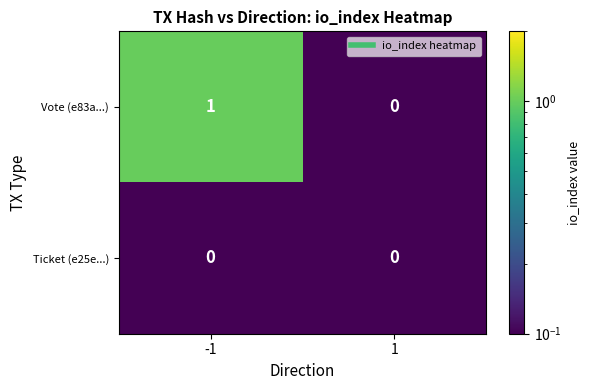

Which series changed the most between -1 and 1?

Vote (e83a...)